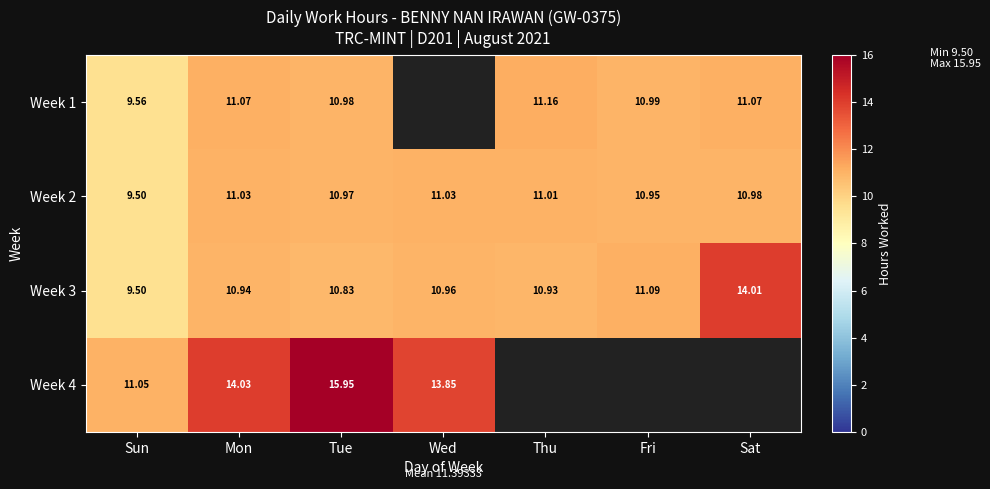

At which label does Week 3 reach its peak?

Sat